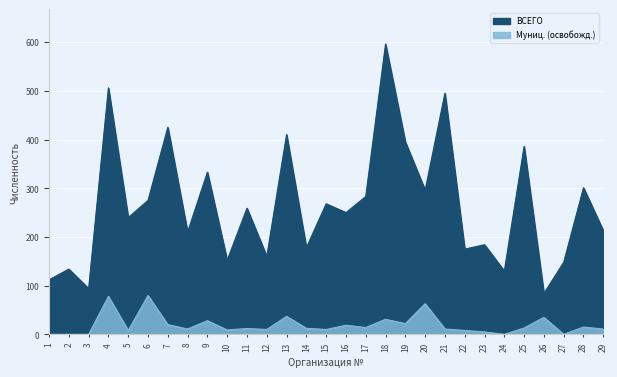

Which category has the highest value across all series?

18